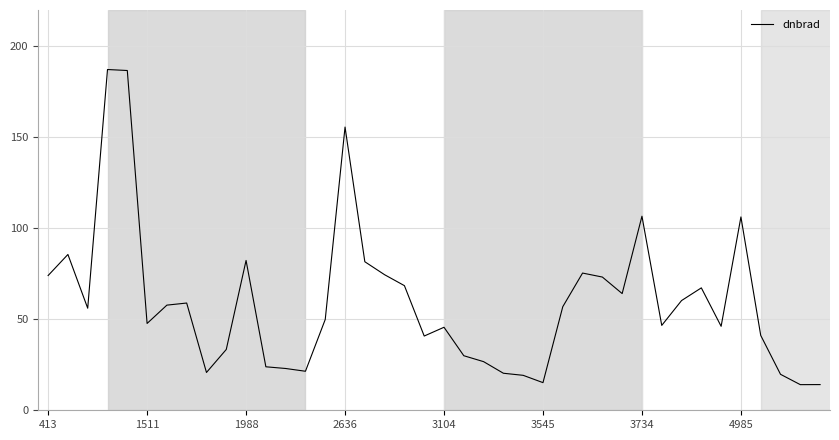

What is the greatest value displayed?

187.3